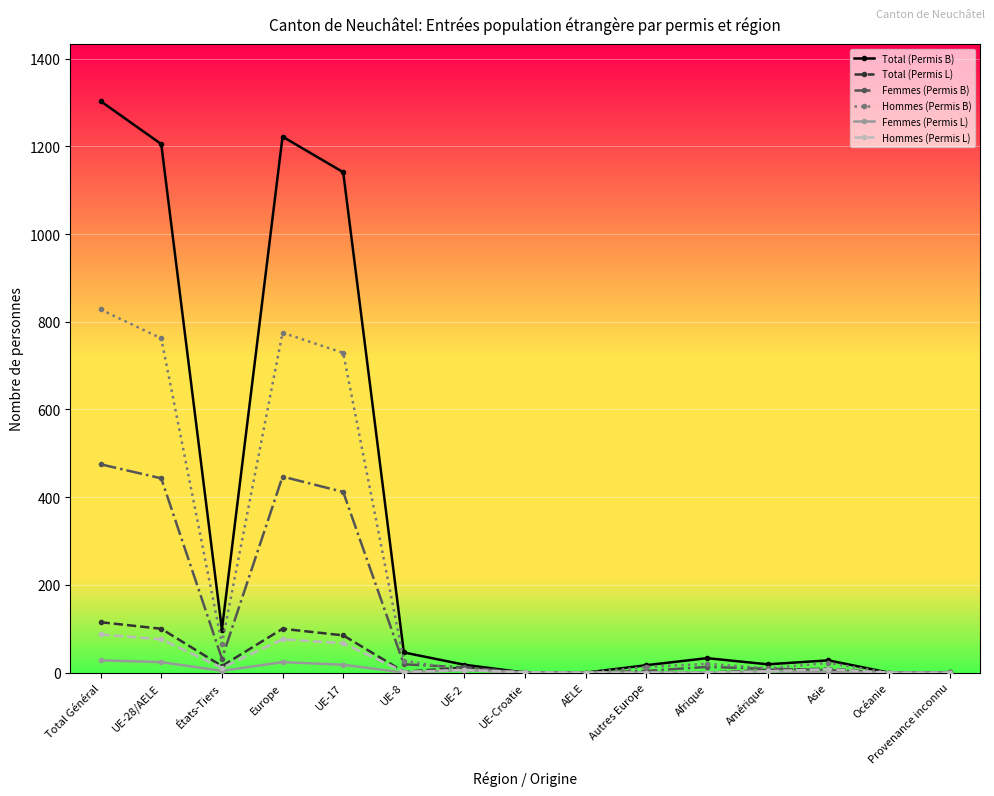

At how many categories does at least one series exceed 191?

4